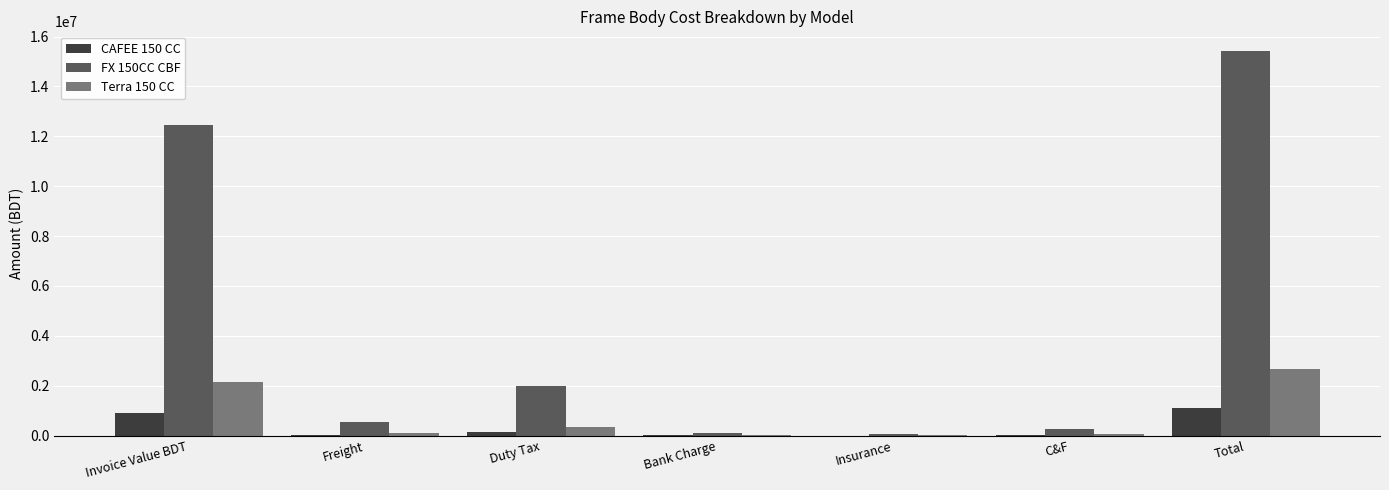

At which label does Terra 150 CC first exceed 93287?

Invoice Value BDT